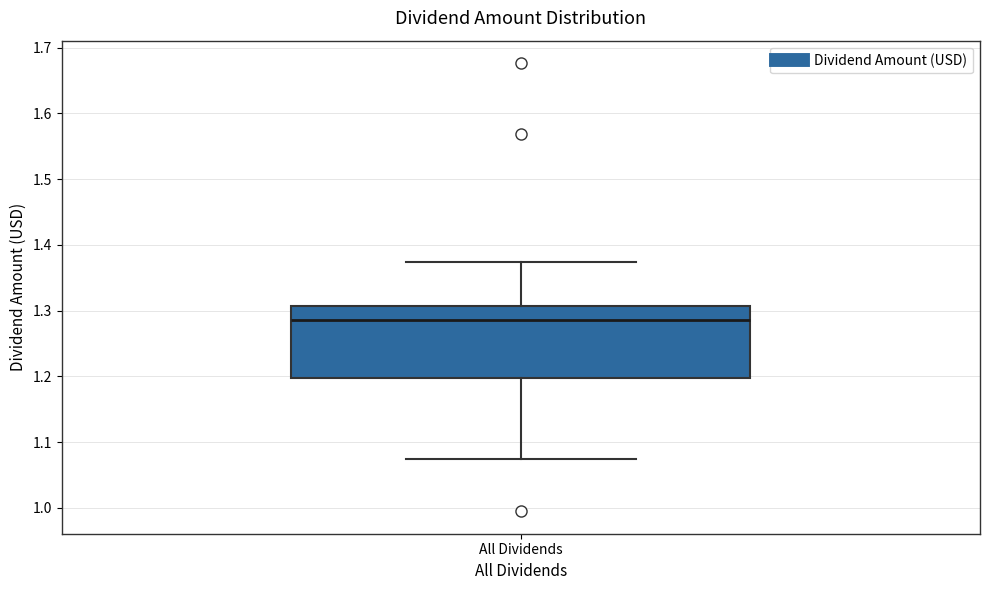

Where does the median line of the box for All Dividends sit on the y-axis? The values are not printed on the chart, so give them approximately, as read against the axis.

1.29